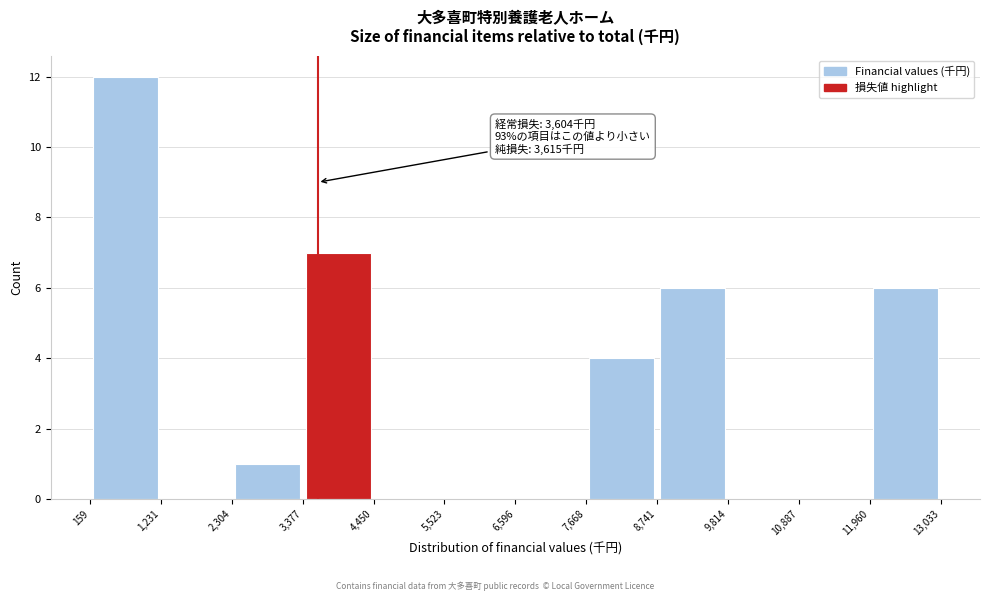

Over which range of the x-axis is the bar tallest?

159 to 1,231